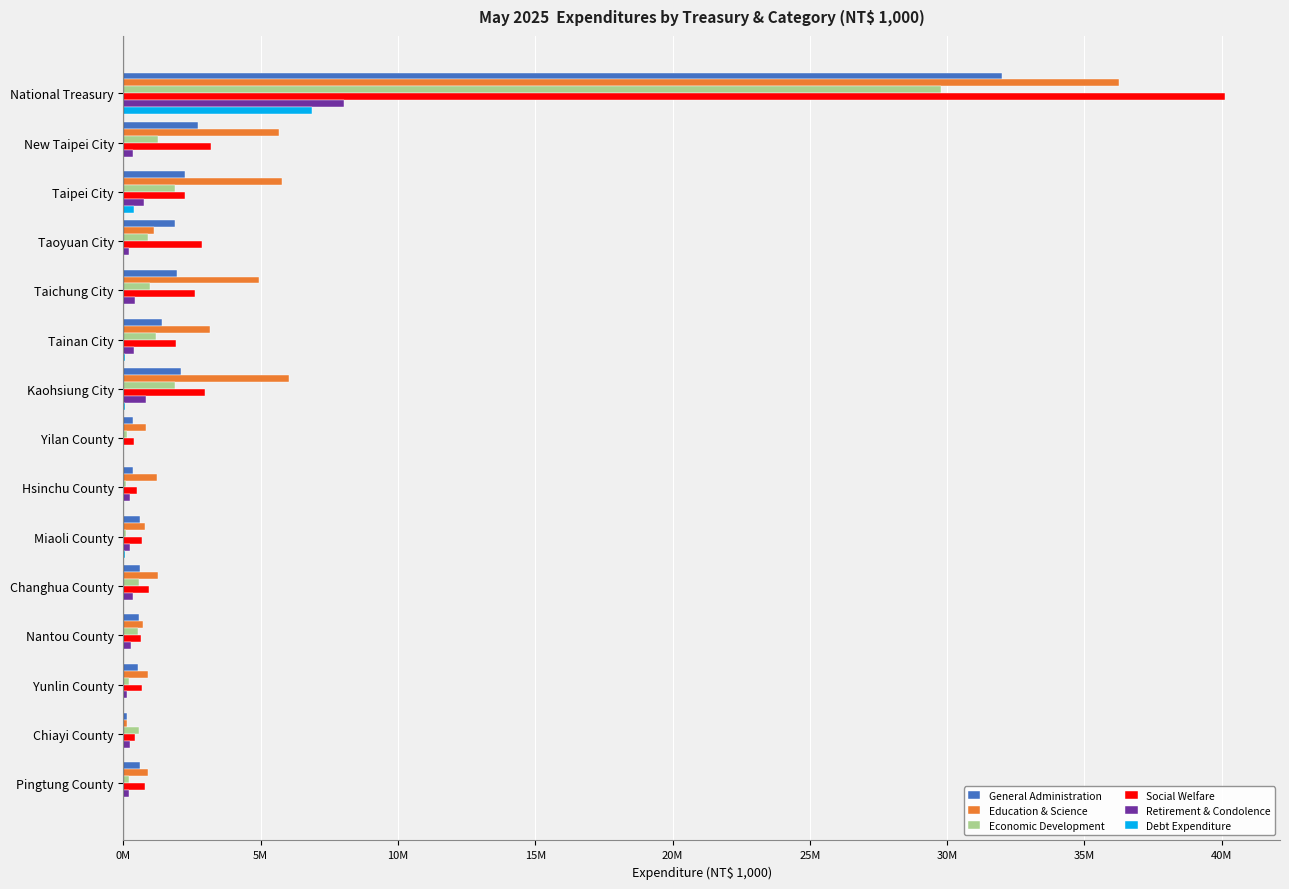

Reading right to left, transcribe all the data shown in this chart.

General Administration: 585059	142217	516776	561504	611688	599264	329931	336530	2098247	1409002	1941602	1877234	2245548	2704256	32002672
Education & Science: 894702	134522	881906	703139	1272886	766718	1226673	829410	6013781	3166648	4922904	1115663	5772409	5651449	36271858
Economic Development: 185871	553478	198360	545465	570953	100831	93803	143476	1874247	1176277	959497	890078	1890406	1241012	29759393
Social Welfare: 766616	428959	687171	632402	932457	688221	476321	390460	2970668	1914850	2620341	2876886	2253702	3189904	40115337
Retirement & Condolence: 208936	225482	133536	288540	345720	245926	237415	30505	833586	371808	416775	216249	734486	332921	8018728
Debt Expenditure: 0	18275	0	0	13232	59857	137	0	50000	43928	839	2009	370000	19609	6879305